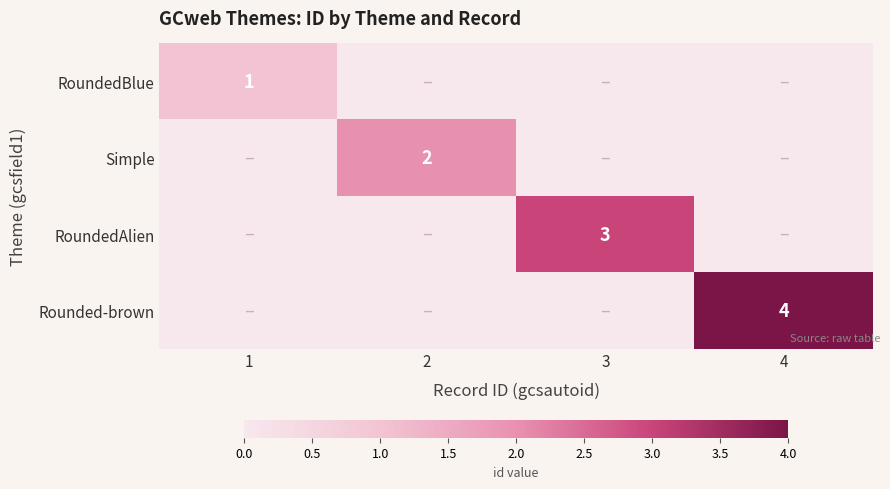

What is the spread (max minus min) of values at 1?

1